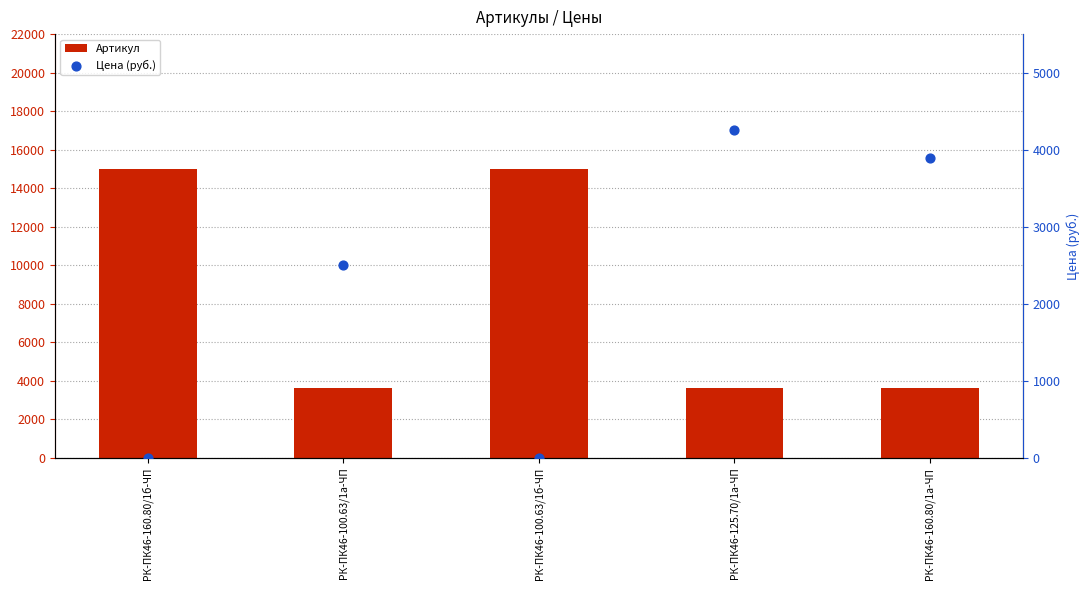

What are all the series names shown in the legend?

Артикул, Цена (руб.)